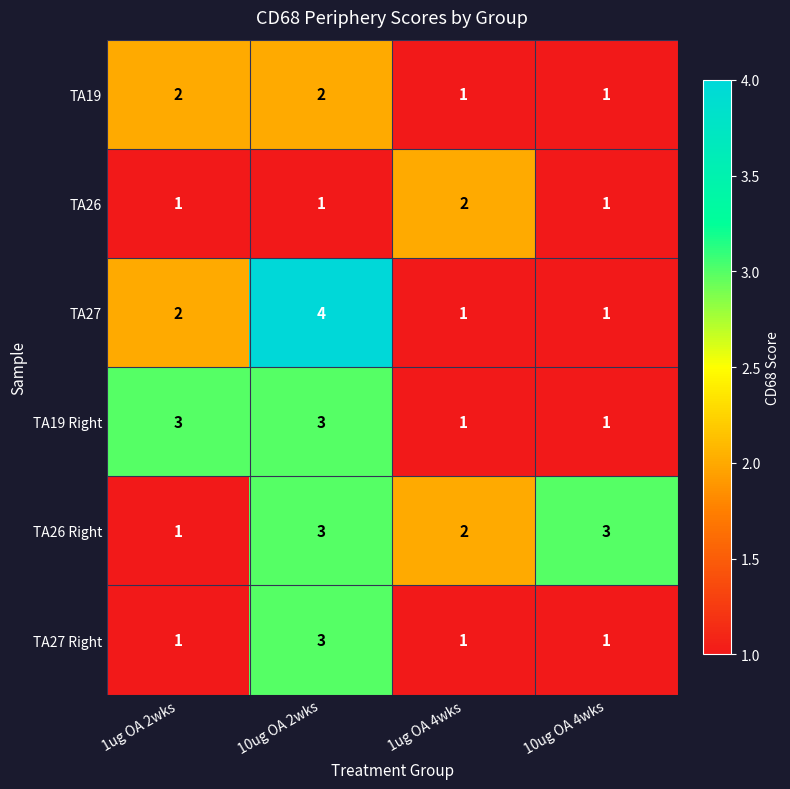

What is the sum of the TA19 Right values at 1ug OA 4wks and 10ug OA 2wks?

4